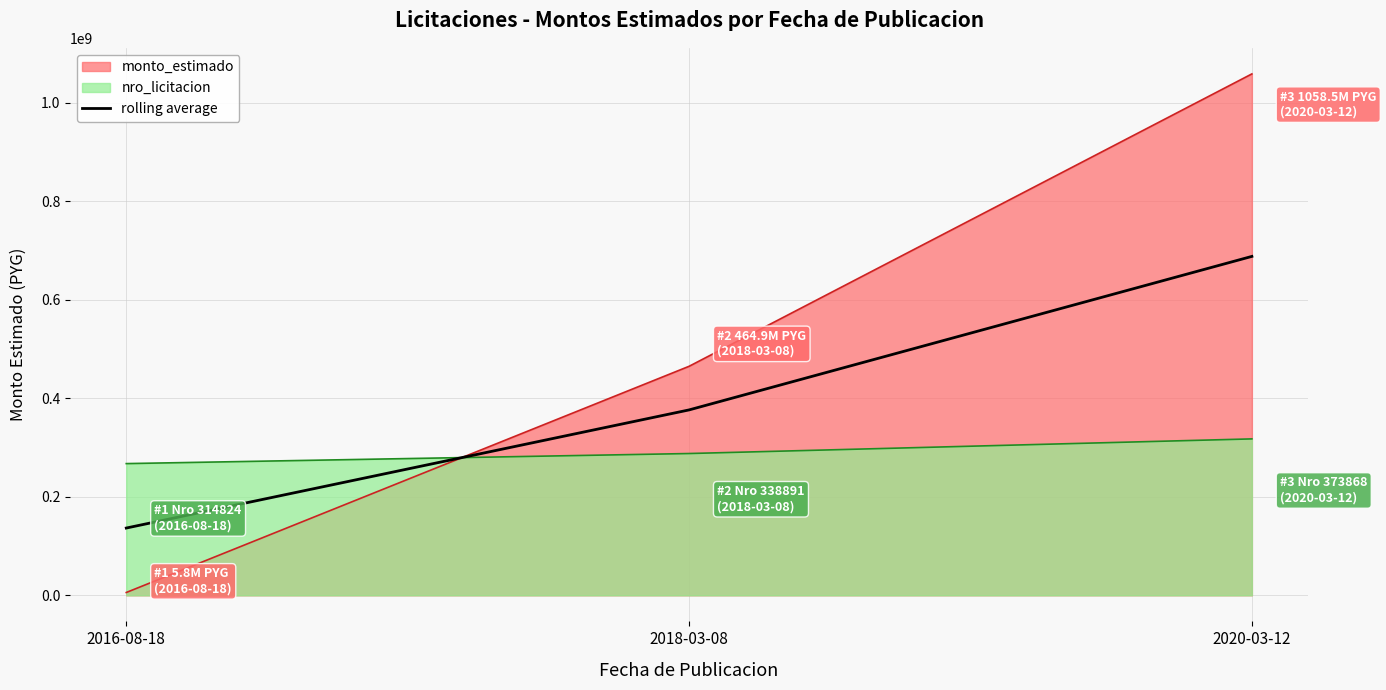

Between 2018-03-08 and 2016-08-18, which is larger?

2018-03-08